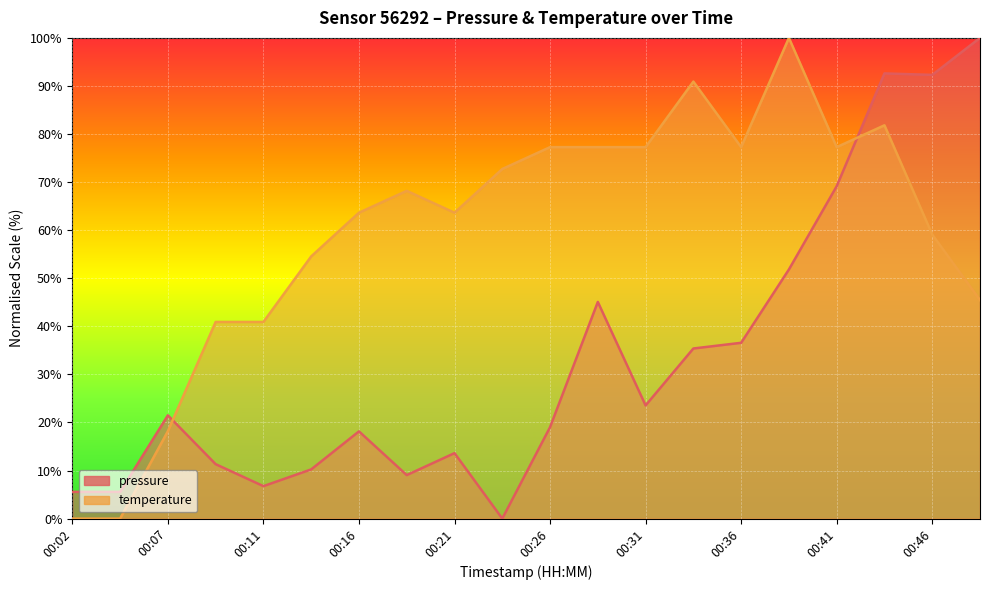

Where is the first local minimum for temperature?

00:21